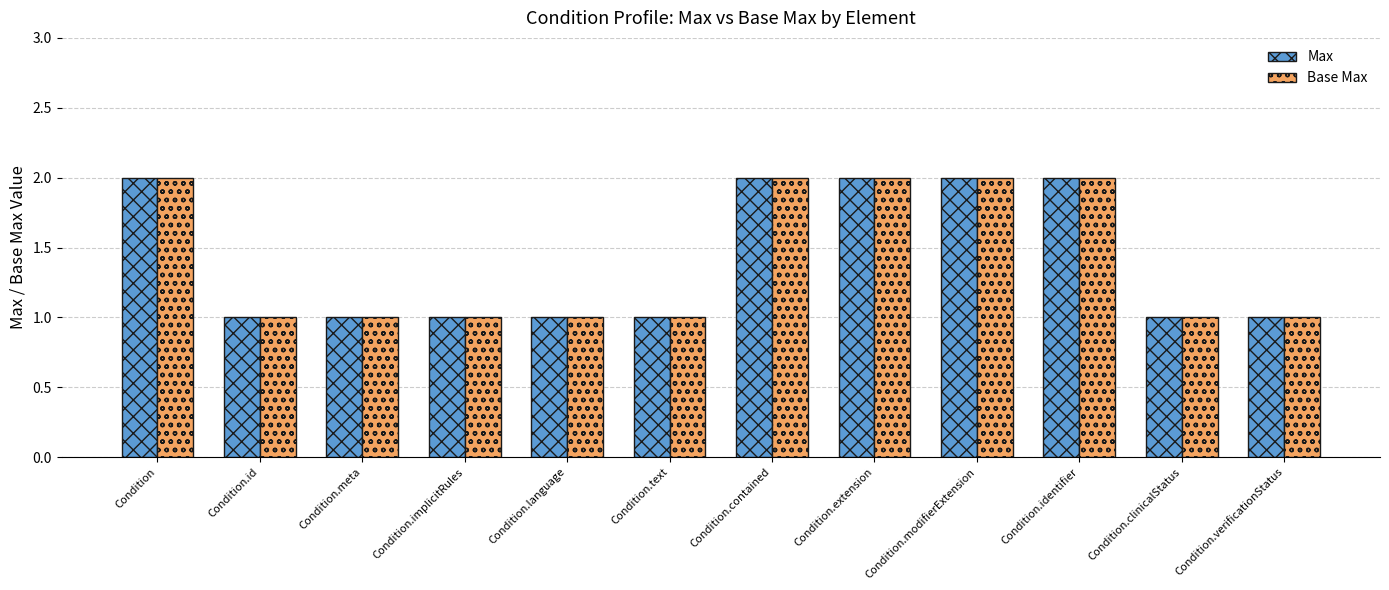

What position from the right is Condition.meta?

10